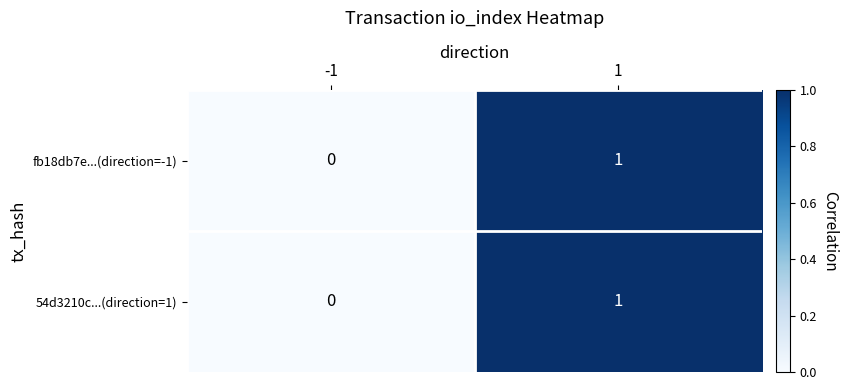

The value of fb18db7e...(direction=-1) at 1 is 1. True or false?

True